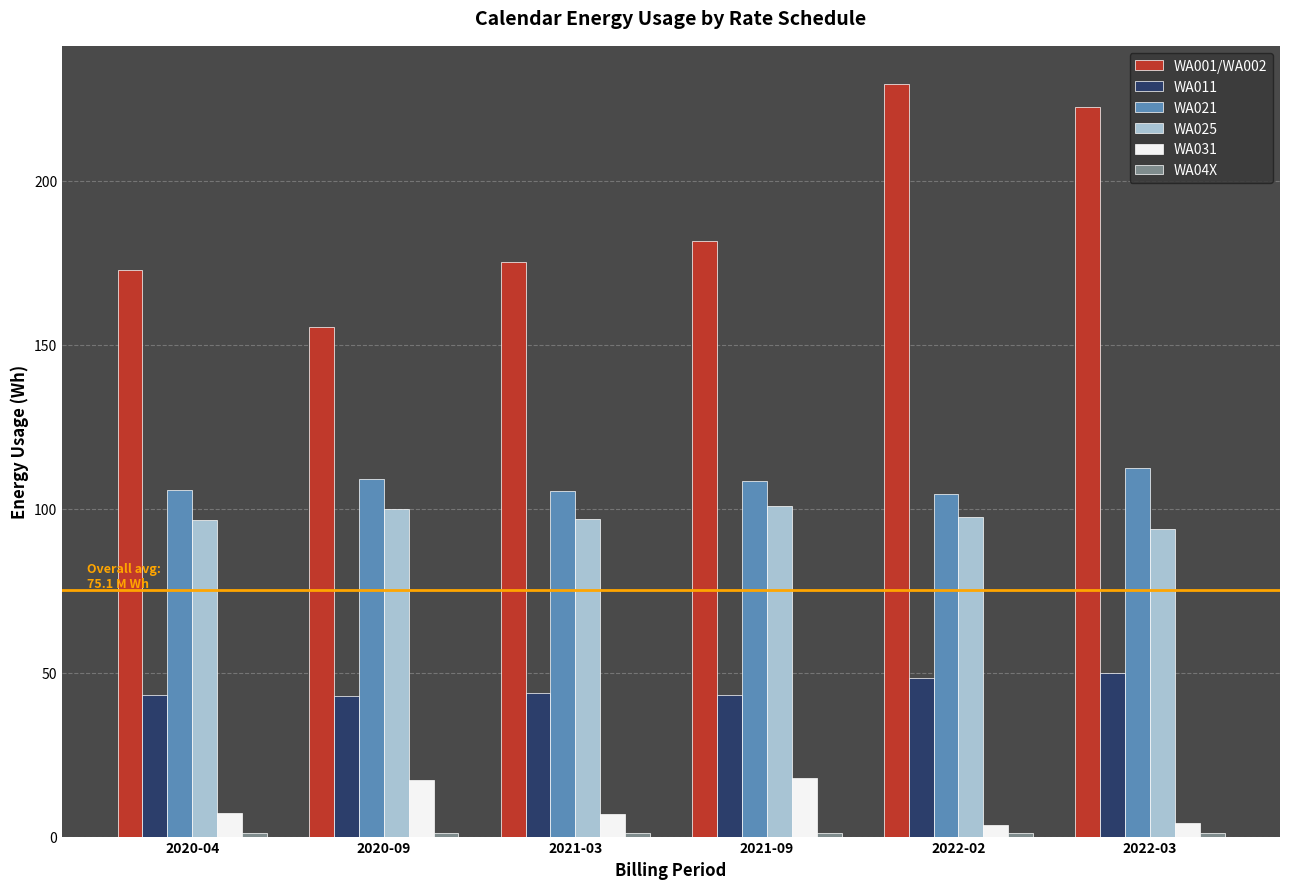

What is the value of the WA011 bar at the 2nd from the left?

43.0